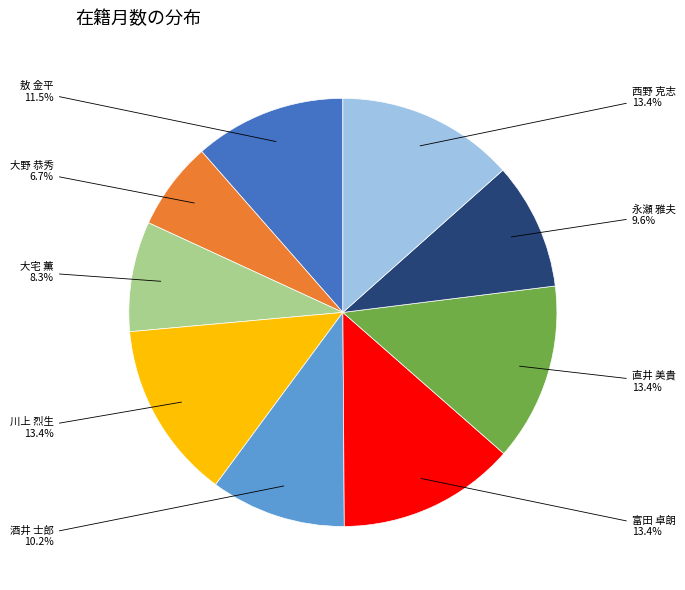

Does any single category account for the majority?

No